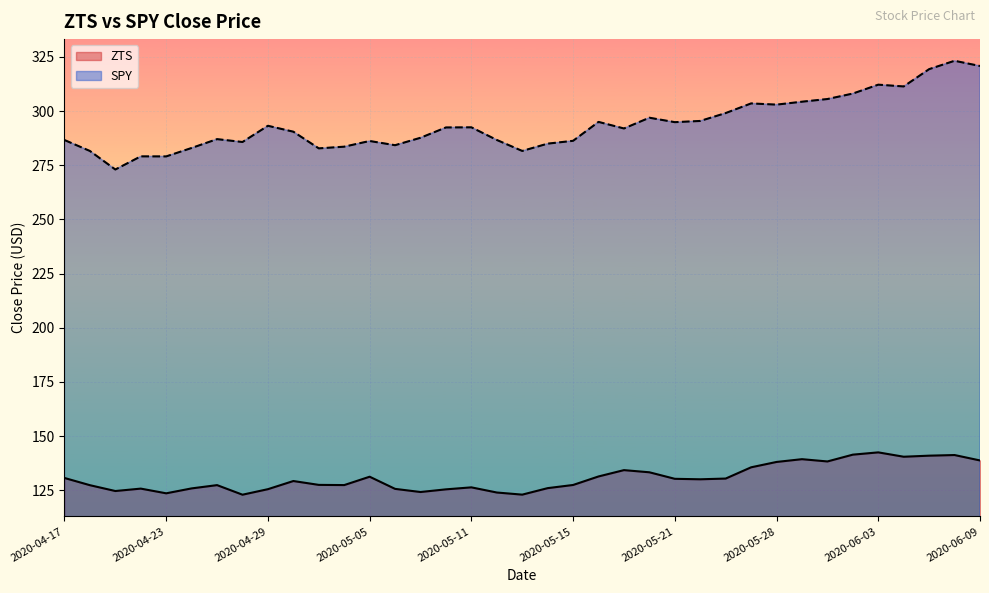

At which label does SPY first exceed 291?

2020-04-29